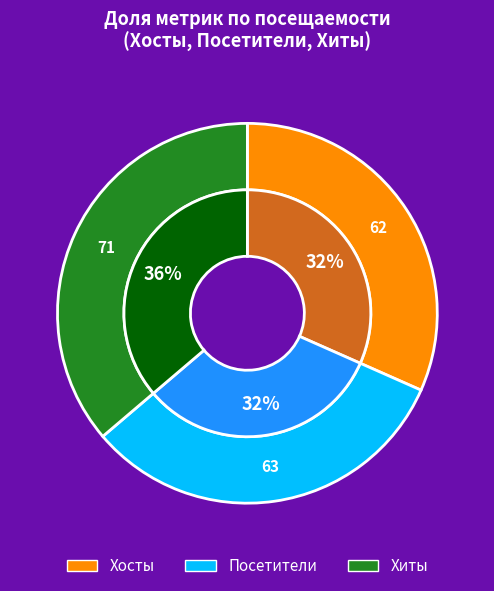

Is it true that 35 is 1% of the pie?

False